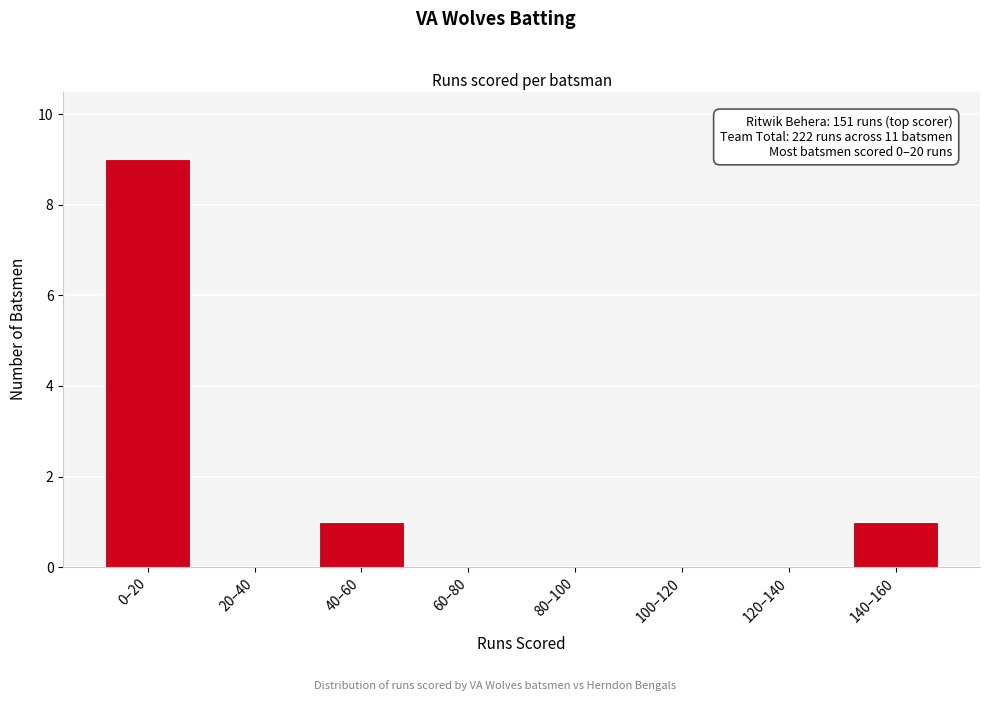

Reading right to left, what are all the values shown in this chart?

140–160=1	120–140=0	100–120=0	80–100=0	60–80=0	40–60=1	20–40=0	0–20=9